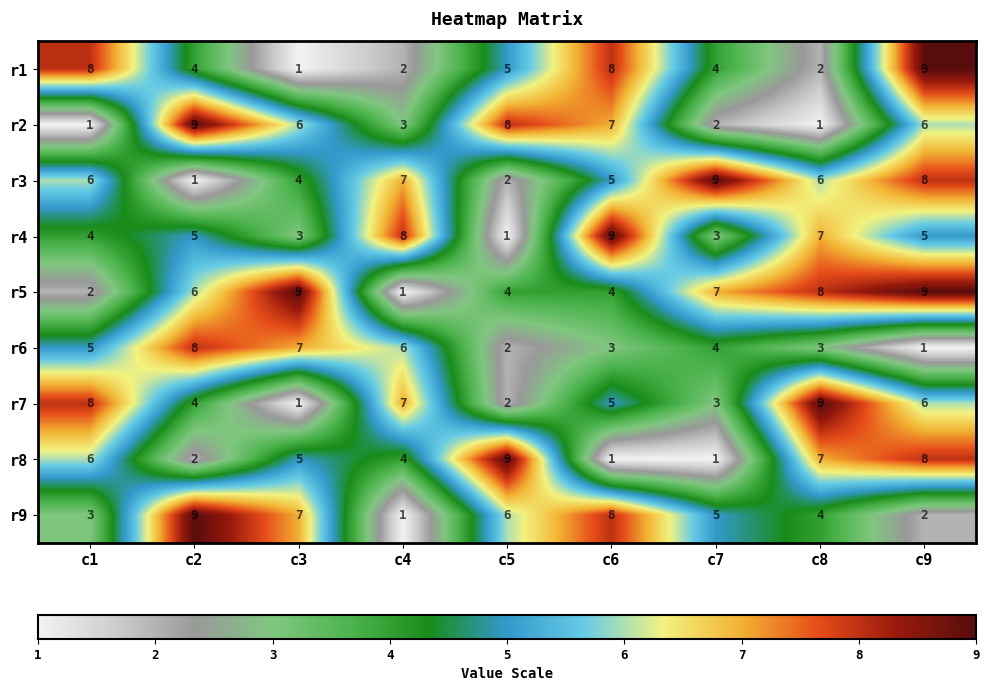

True or false: r3 has a value of 9 at c7.

True